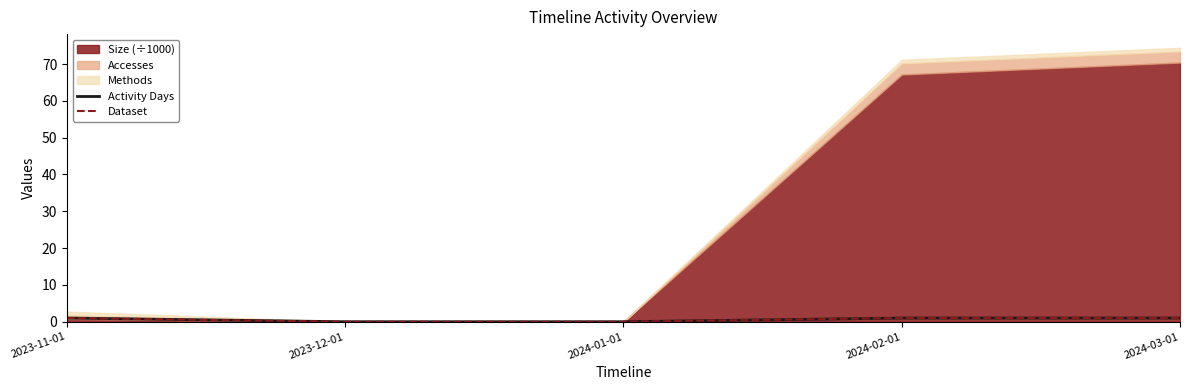

True or false: Activity Days has a value of 0 at 2023-12-01.

True